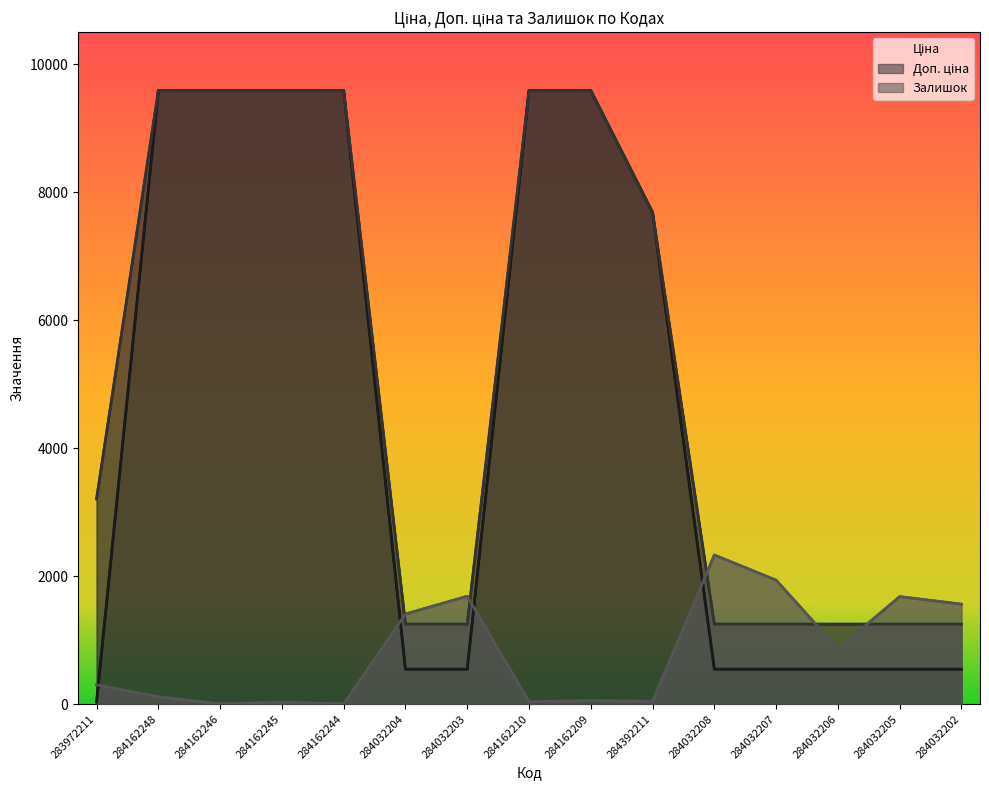

Between 284032203 and 284032206, which series saw the biggest shift?

Залишок